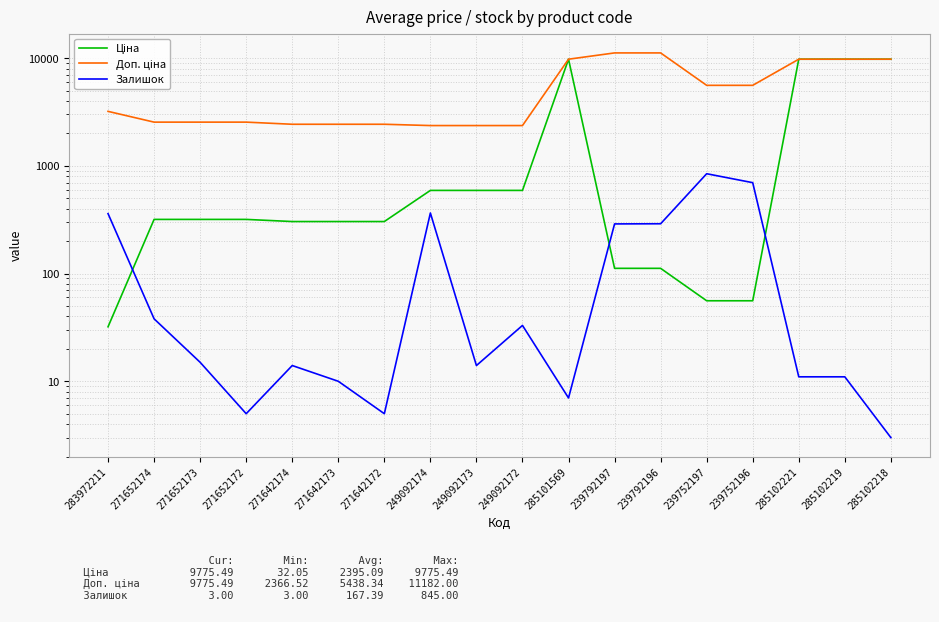

Reading left to right, extract all data points from this chart.

Ціна: 32.0	318.3	318.3	318.3	304.1	304.1	304.1	591.6	591.6	591.6	9775.5	111.8	111.8	55.9	55.9	9775.5	9775.5	9775.5
Доп. ціна: 3205.0	2546.4	2546.4	2546.4	2432.8	2432.8	2432.8	2366.5	2366.5	2366.5	9775.5	11182.0	11182.0	5591.0	5591.0	9775.5	9775.5	9775.5
Залишок: 360.0	38.0	15.0	5.0	14.0	10.0	5.0	365.0	14.0	33.0	7.0	289.0	290.0	845.0	698.0	11.0	11.0	3.0